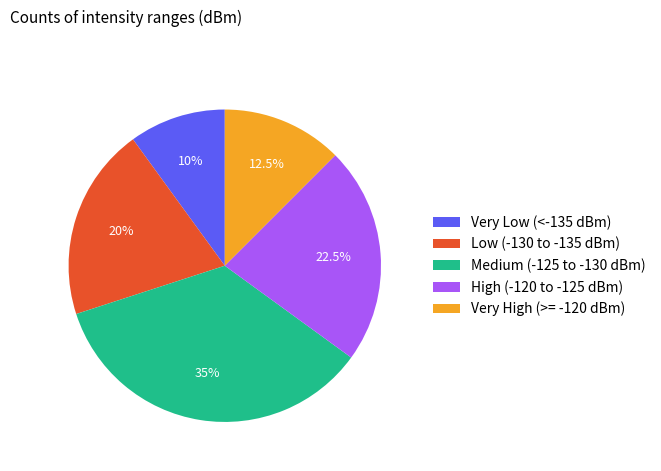

How many segments does this pie chart have?

5